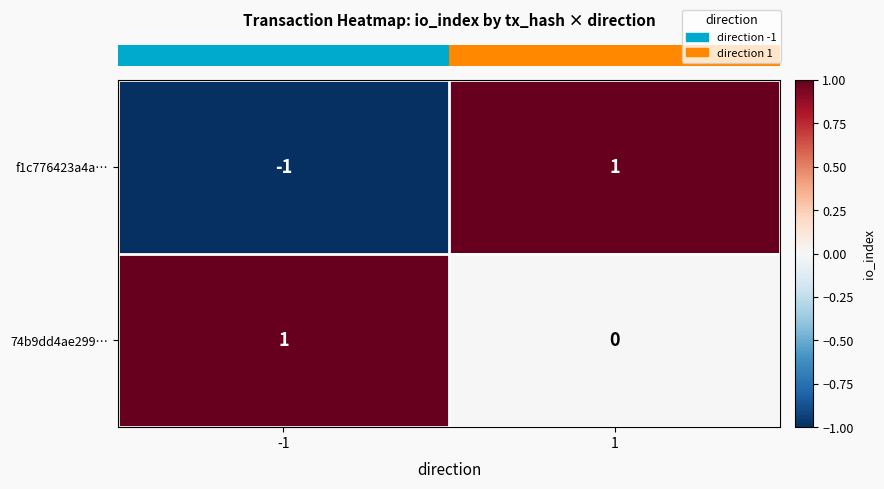

How many data points in f1c776423a4a… are less than 1?

1